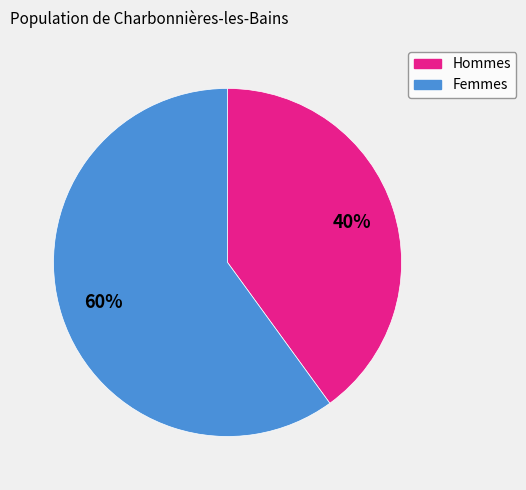

To the nearest percent, what is the average slice percentage?

50%